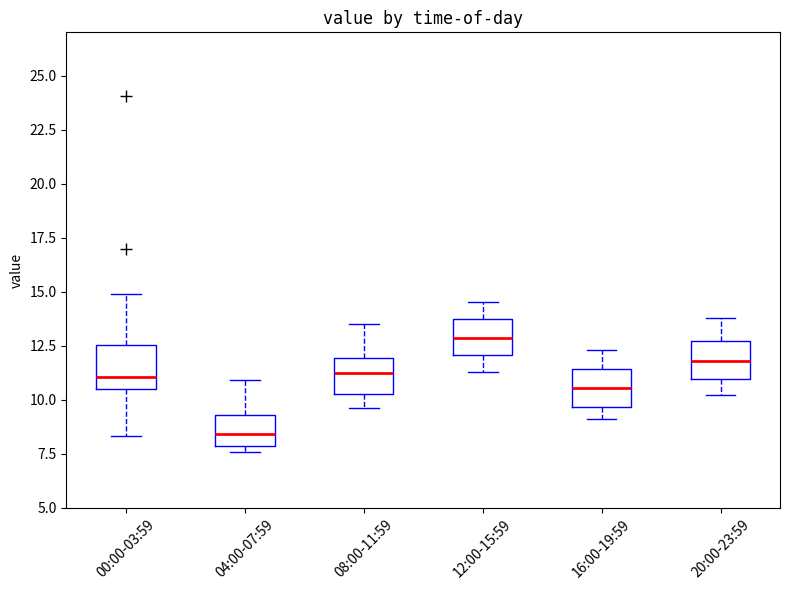

Reading left to right, transcribe this box plot: for each box, give where its median line is, the range the box spans, and where its two whiskers end, as read against the y-axis. The values are not printed on the chart, so give them approximately, as read against the axis.

00:00-03:59: median 11.0, box 10.5 to 12.5, whiskers 8.5 to 15.0
04:00-07:59: median 8.5, box 8.0 to 9.5, whiskers 7.5 to 11.0
08:00-11:59: median 11.5, box 10.5 to 12.0, whiskers 9.5 to 13.5
12:00-15:59: median 13.0, box 12.0 to 13.5, whiskers 11.5 to 14.5
16:00-19:59: median 10.5, box 9.5 to 11.5, whiskers 9.0 to 12.5
20:00-23:59: median 12.0, box 11.0 to 12.5, whiskers 10.0 to 14.0